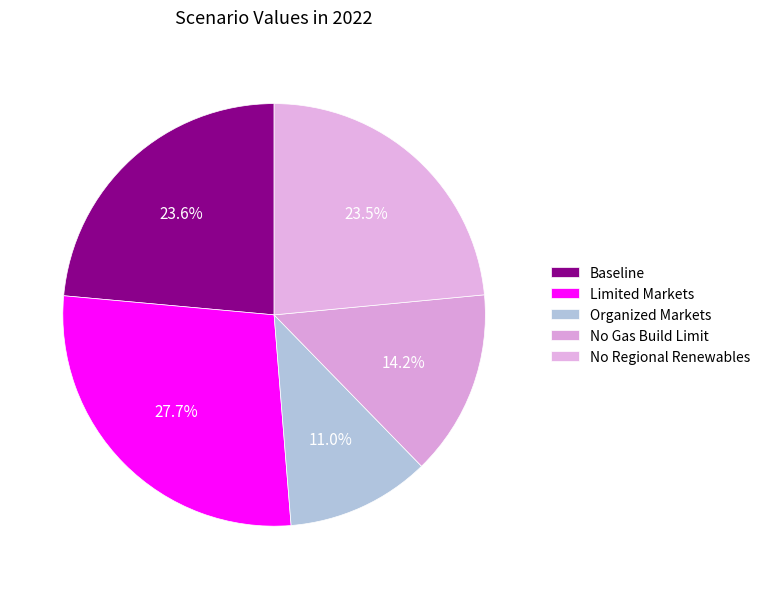

True or false: Limited Markets accounts for 28% of the total.

True